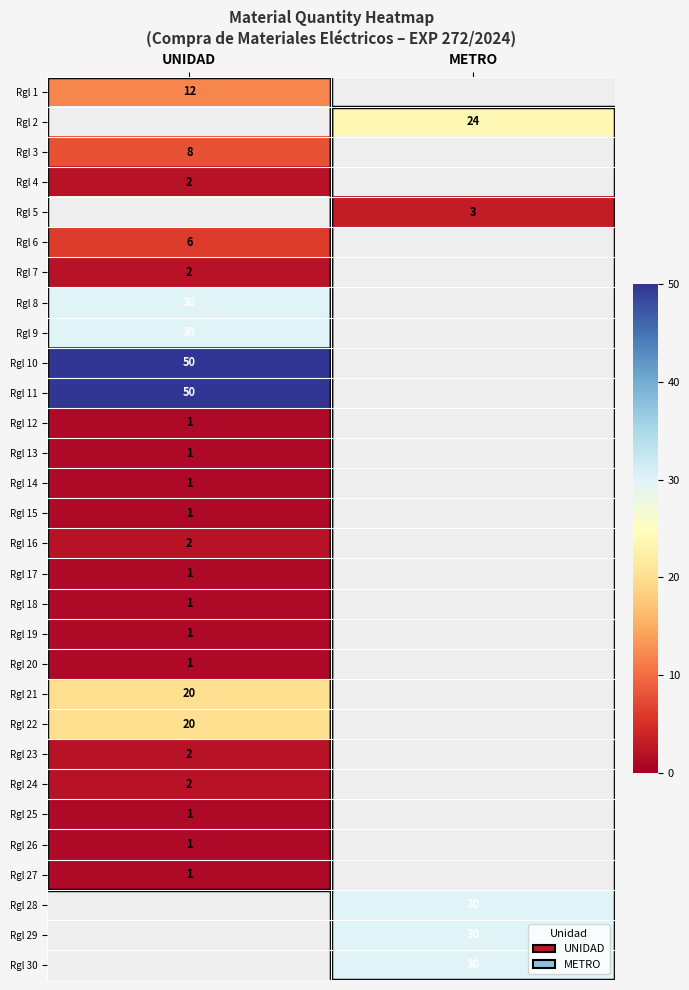

What is the greatest value displayed?

50.0